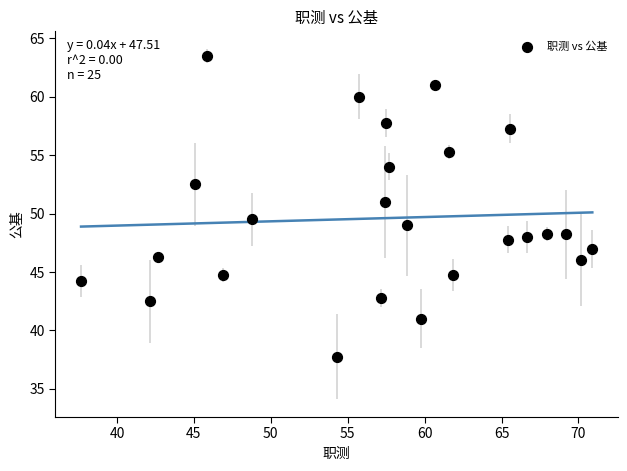

What Y value in the scatter plot is closest to 50?

49.5